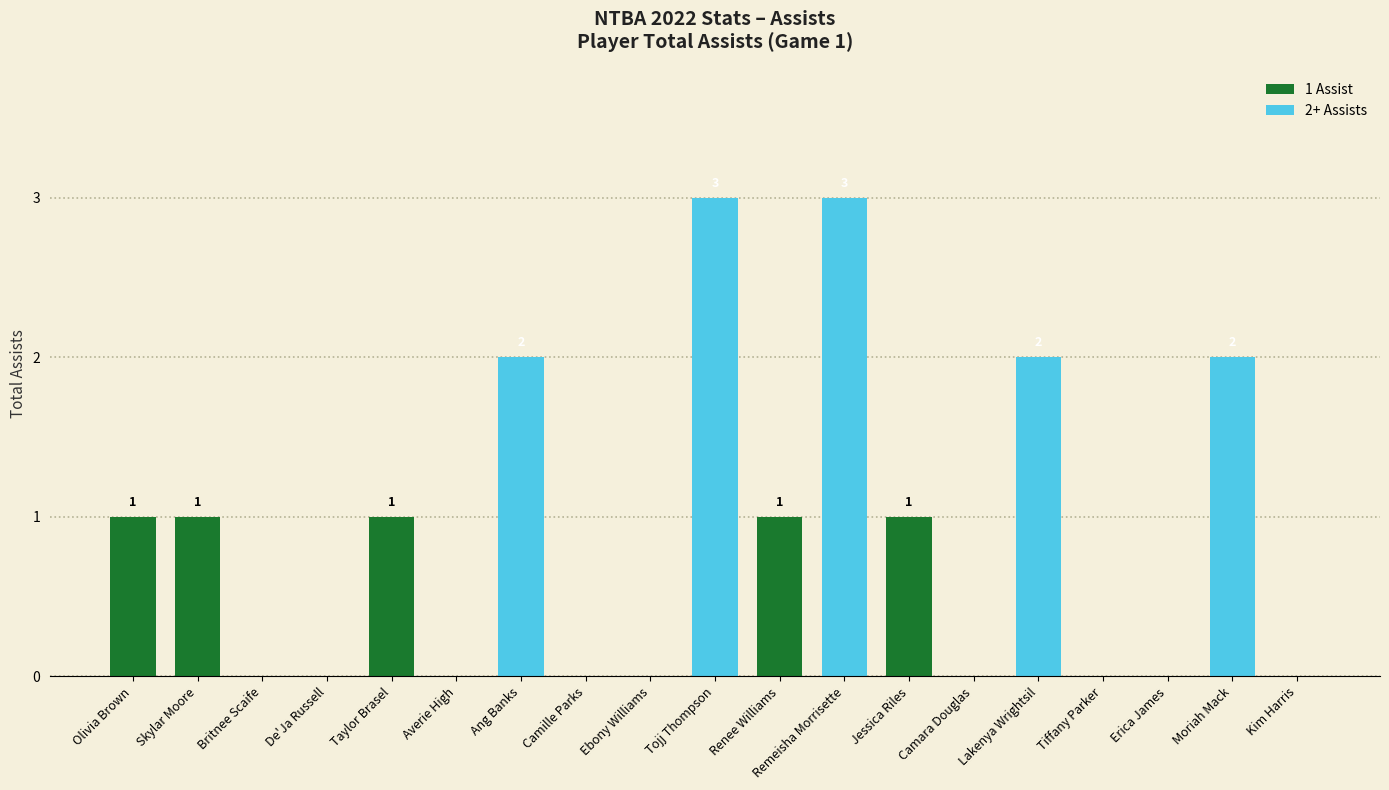

Between De'Ja Russell and Moriah Mack, which is larger?

Moriah Mack